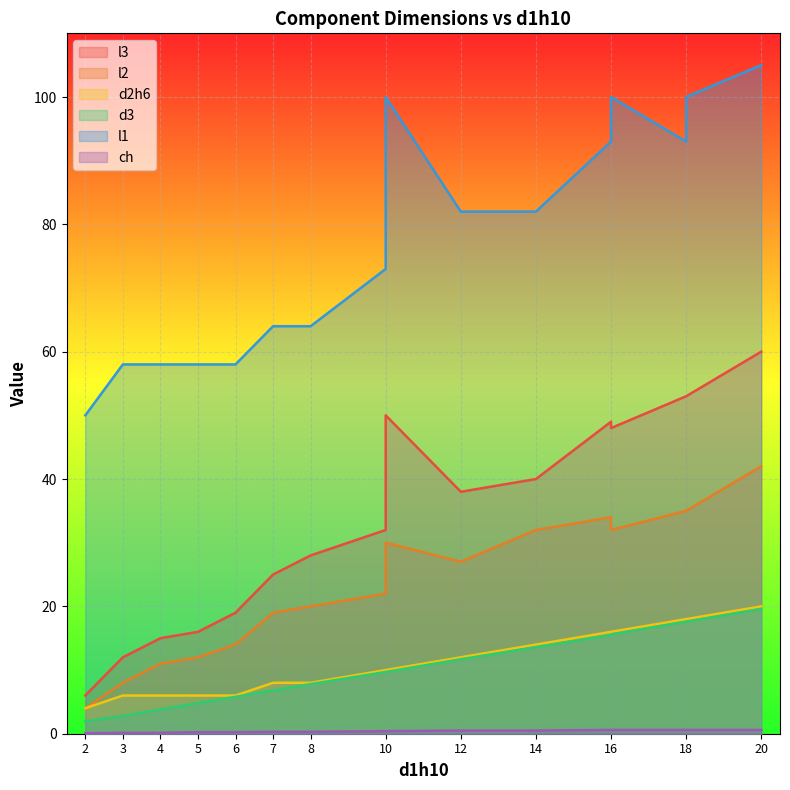

Count the number of categories in the chart.

16